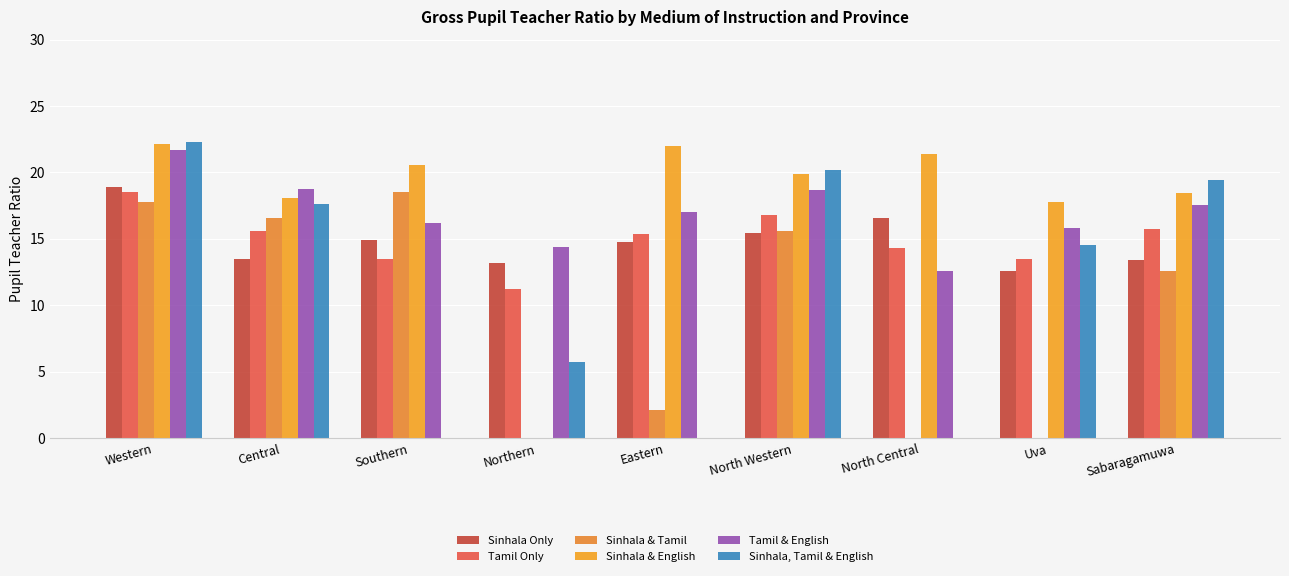

What are all the series names shown in the legend?

Sinhala Only, Tamil Only, Sinhala & Tamil, Sinhala & English, Tamil & English, Sinhala, Tamil & English